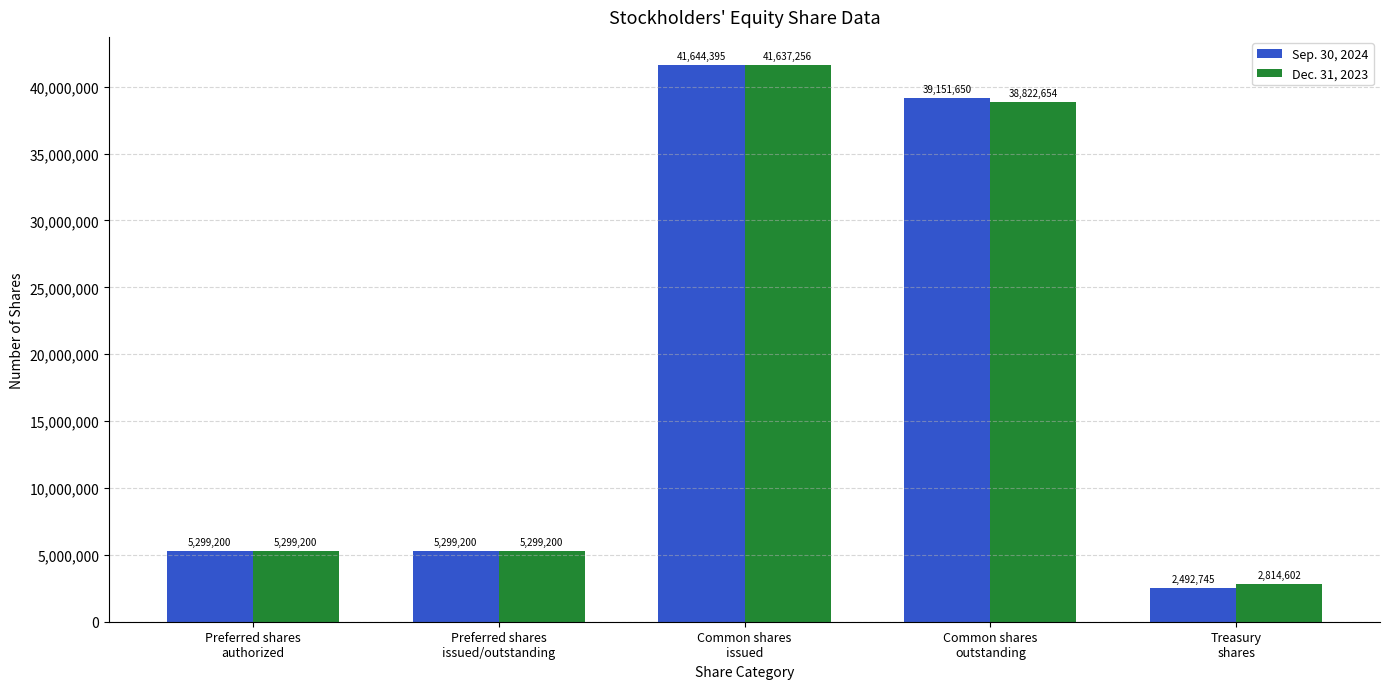

Does the chart contain any negative values?

No